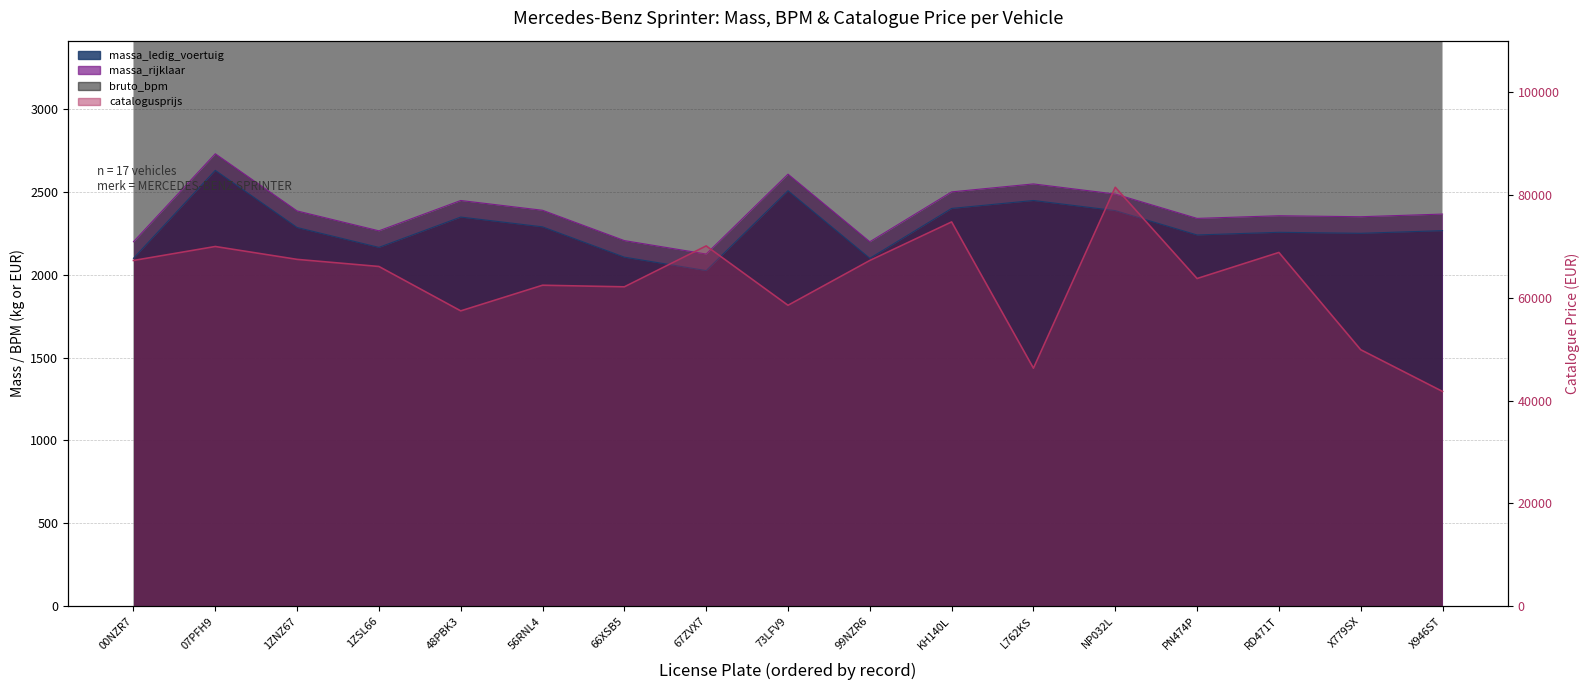

At which label is bruto_bpm closest to 23564?

73LFV9